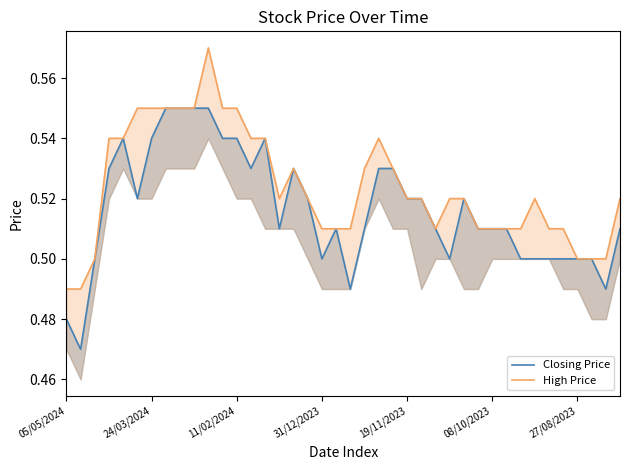

What is the label of the 12th point from the left?

11